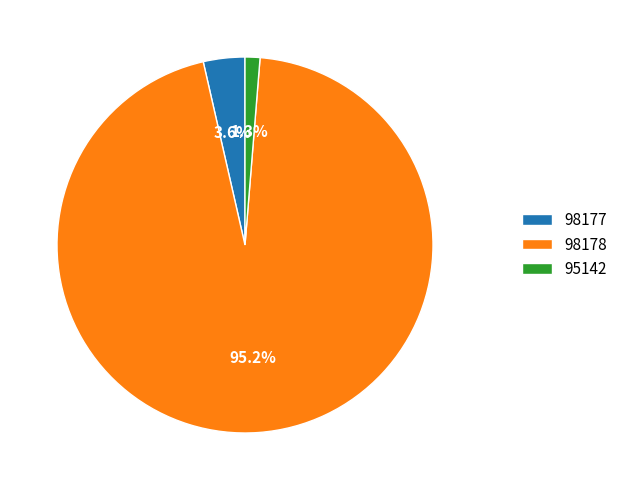

How many slices are in this pie chart?

3